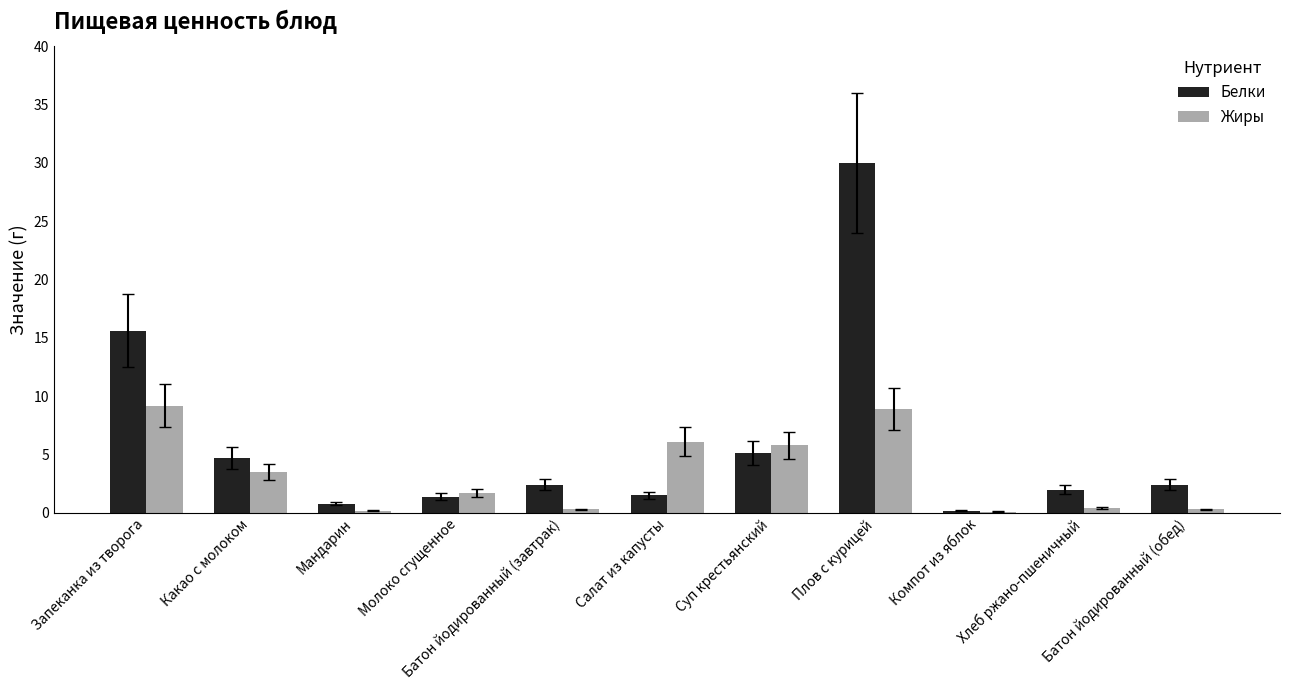

Which series has the largest total across all categories?

Белки